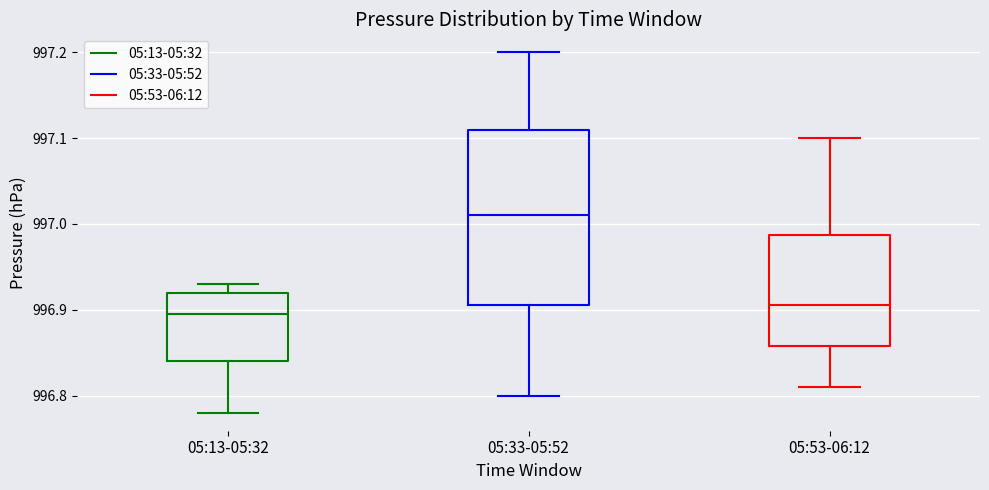

Which box is the tallest, from its lower edge to its upper edge?

05:33-05:52